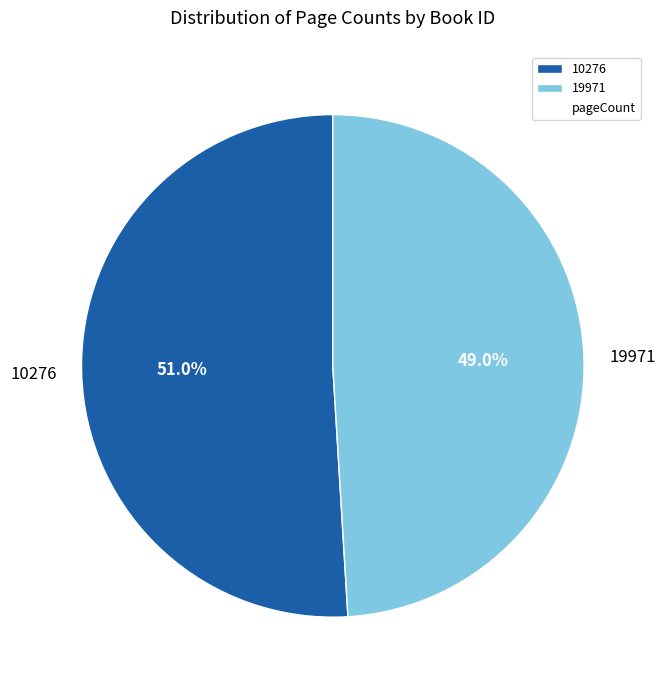

True or false: 19971 accounts for 63% of the total.

False